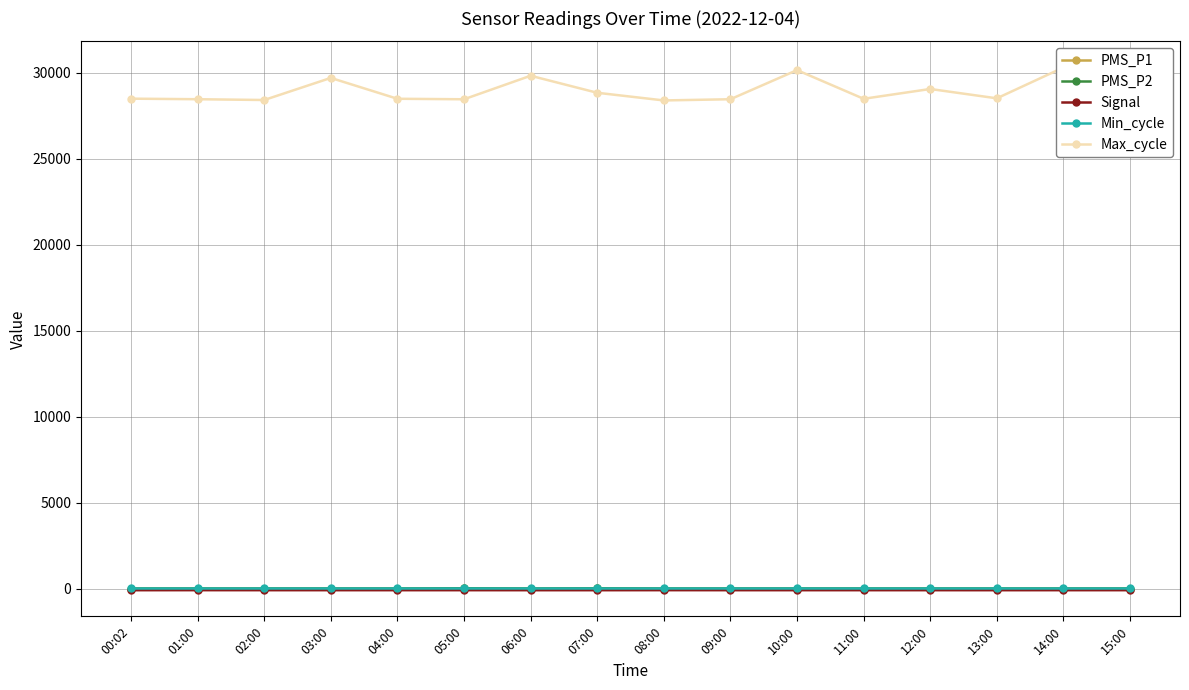

How many series are shown in this chart?

5